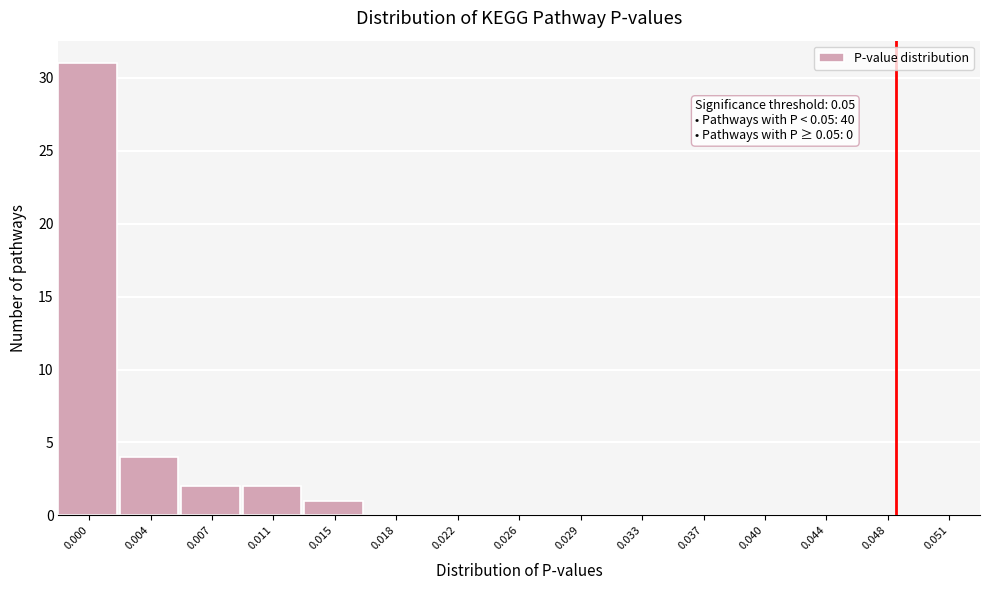

Reading left to right, extract all data points from this chart.

0.000=31	0.004=4	0.007=2	0.011=2	0.015=1	0.018=0	0.022=0	0.026=0	0.029=0	0.033=0	0.037=0	0.040=0	0.044=0	0.048=0	0.051=0